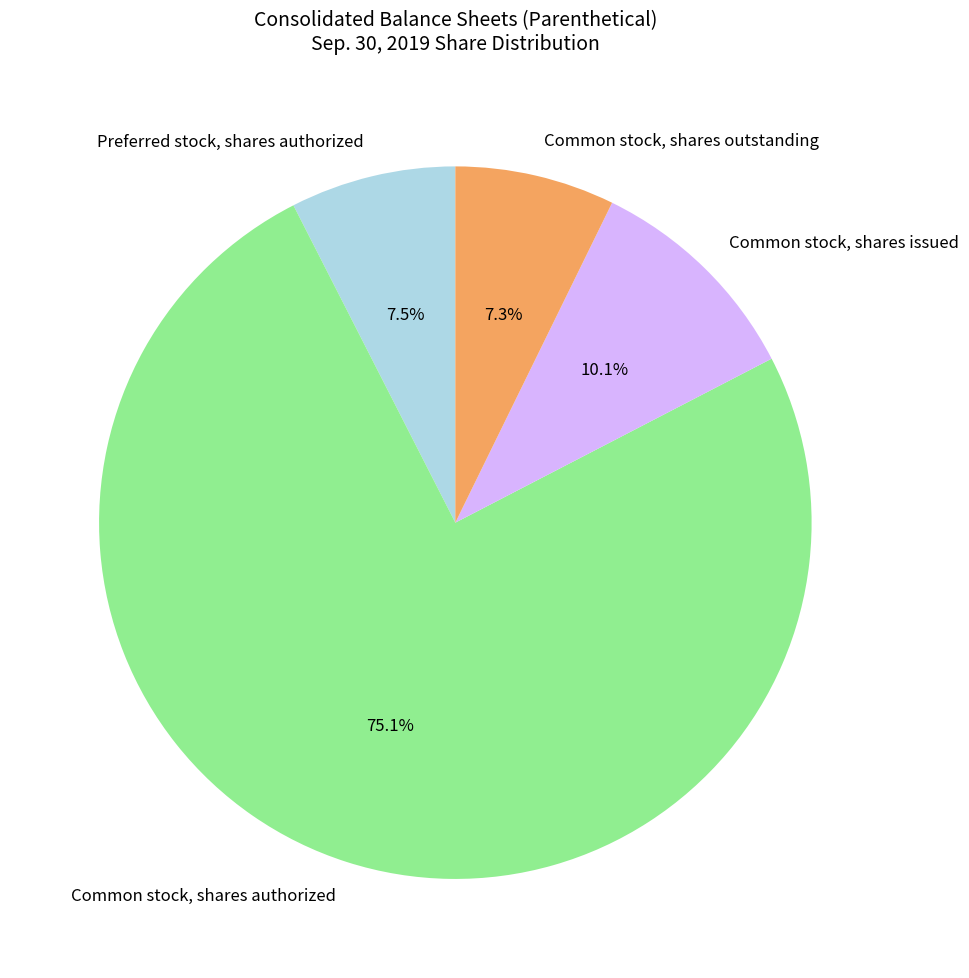

Rank the categories by value from highest to lowest.

Common stock, shares authorized, Common stock, shares issued, Preferred stock, shares authorized, Common stock, shares outstanding